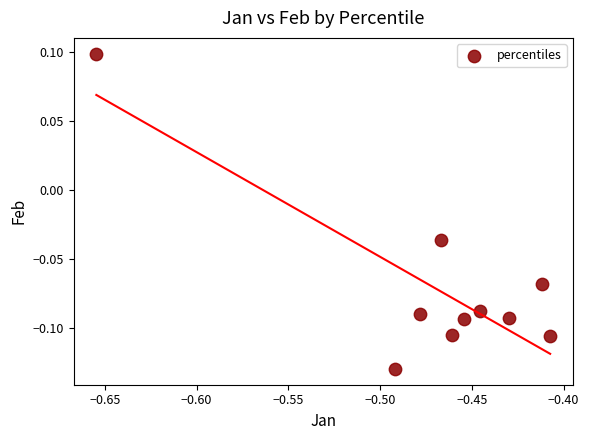

What is the average X value?

-0.5